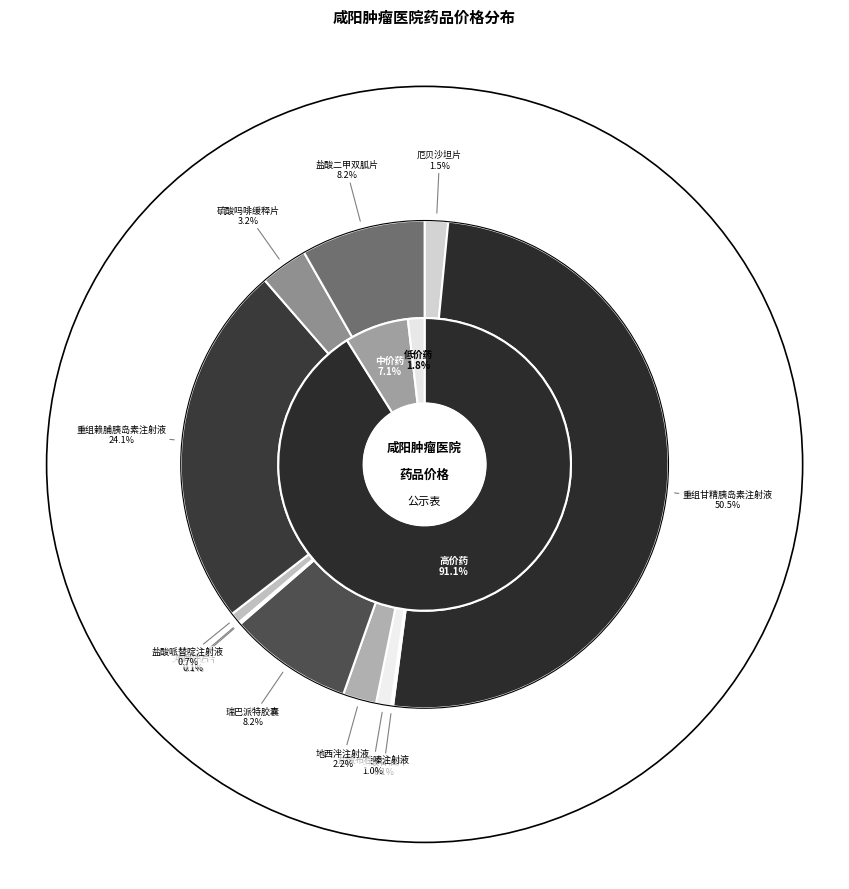

How much of the chart is everything except 盐酸布桂嗪注射液?

99.0%